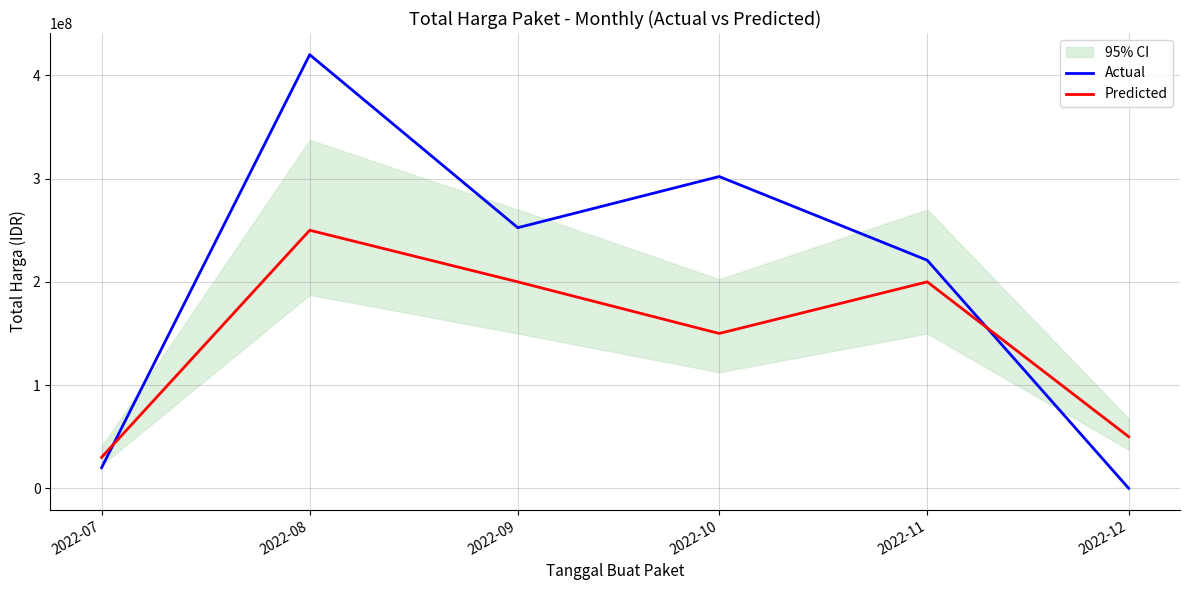

Between 2022-08 and 2022-10, which is larger?

2022-08